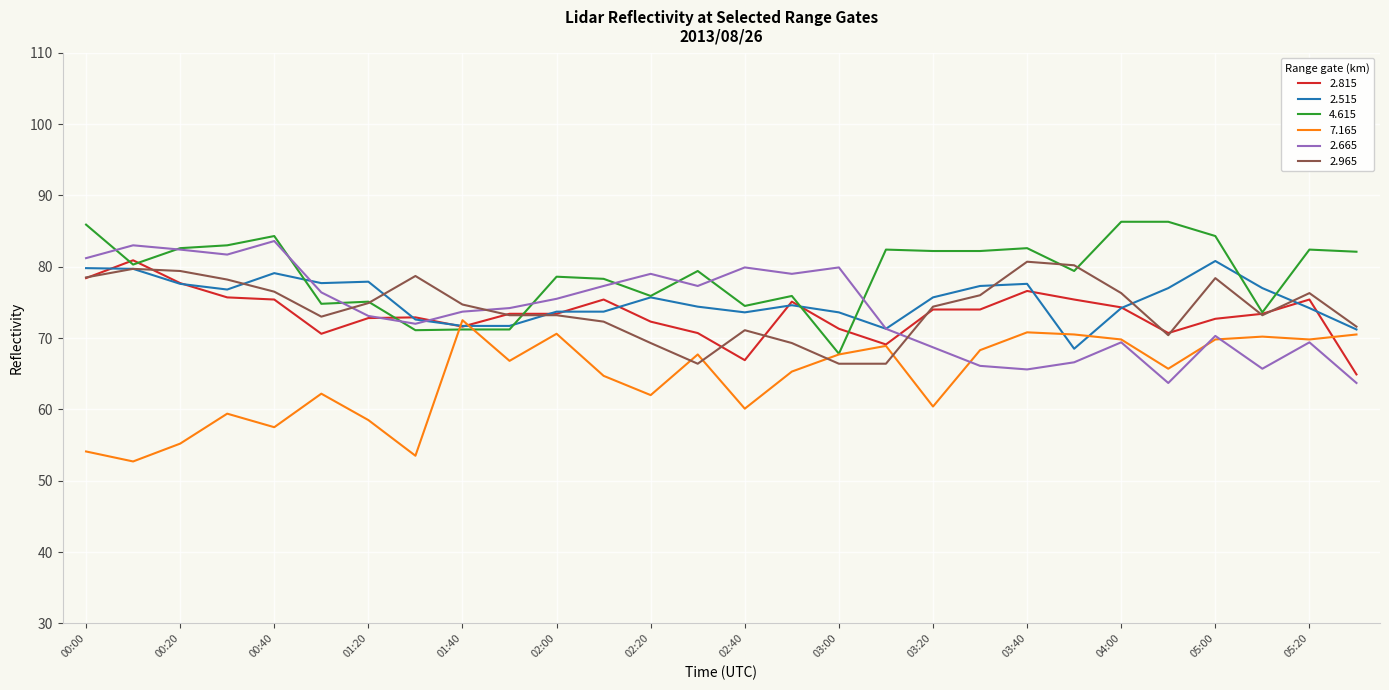

Which series has the largest total across all categories?

4.615